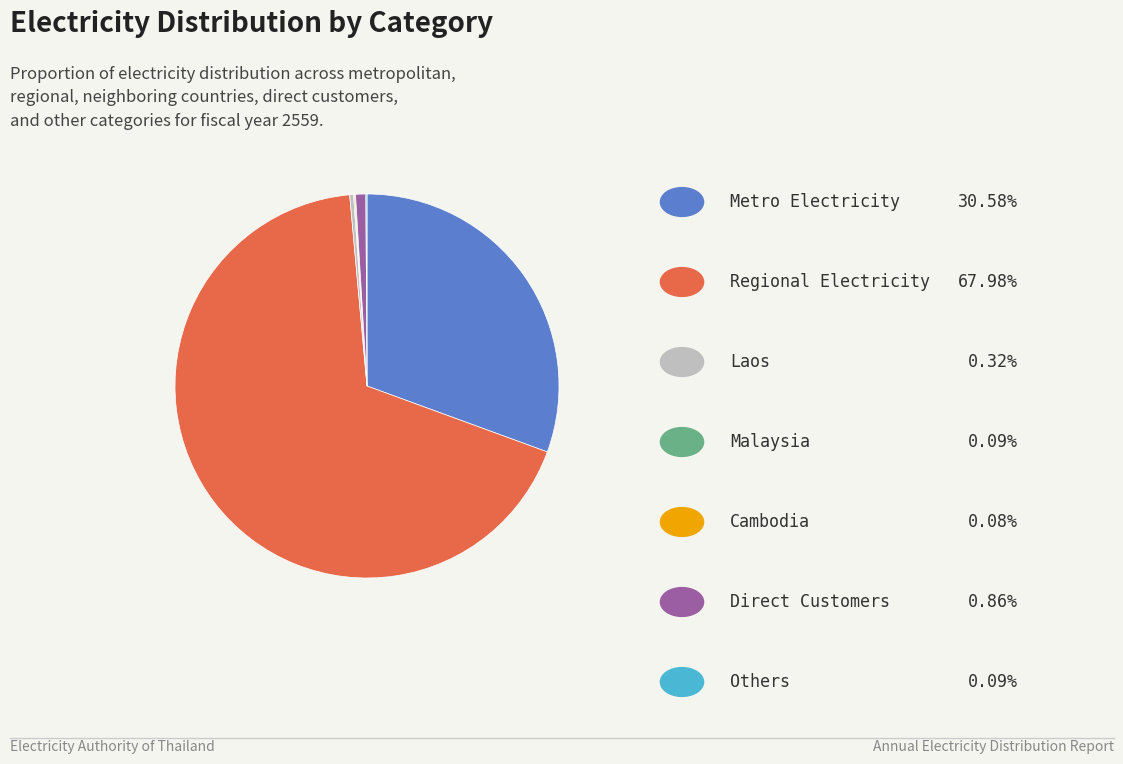

Does any single category account for the majority?

Yes